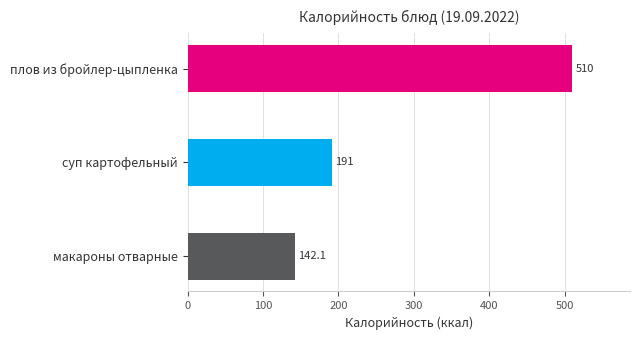

How many data points does each series have?

3